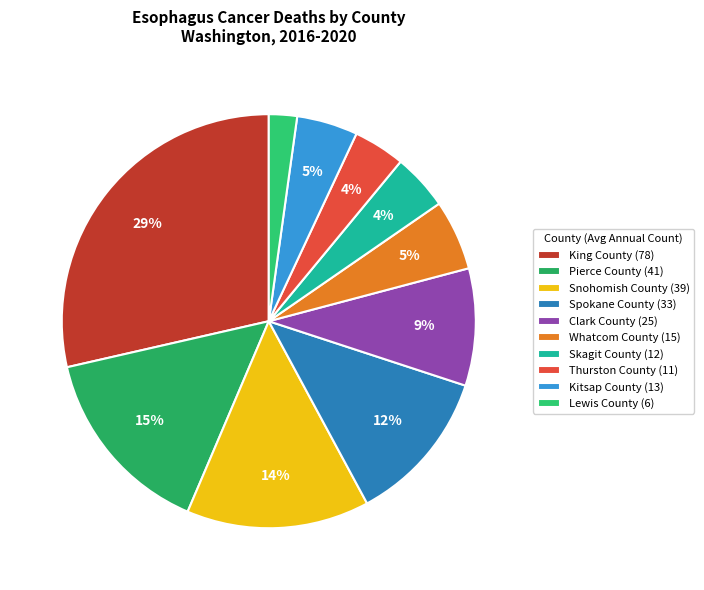

To the nearest percent, what is the difference between the King County and Clark County slice percentages?

19%